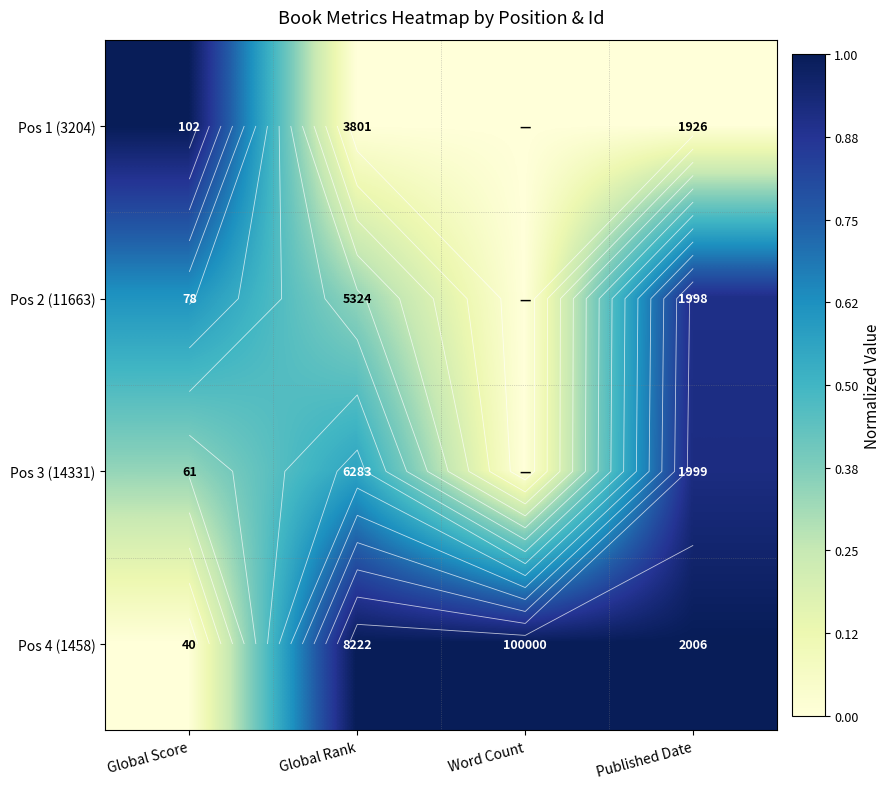

What is the total value across all series at Word Count?

1.0